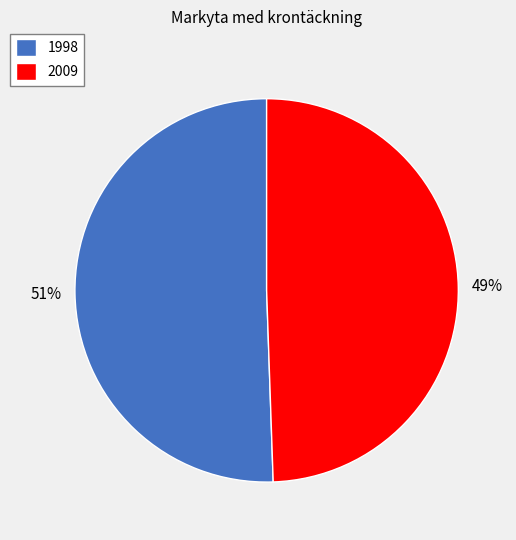

Is it true that 2009 is 49% of the pie?

True